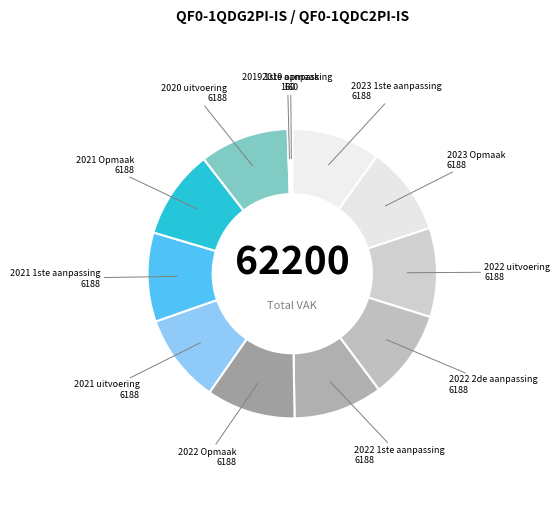

Approximately how many times larger is the value at 2023 Opmaak compared to 2021 uitvoering?

1.0